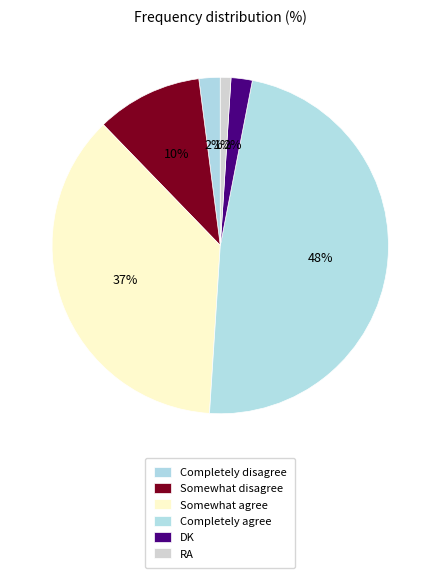

To the nearest percent, what is the combined percentage of RA and Somewhat disagree?

11%